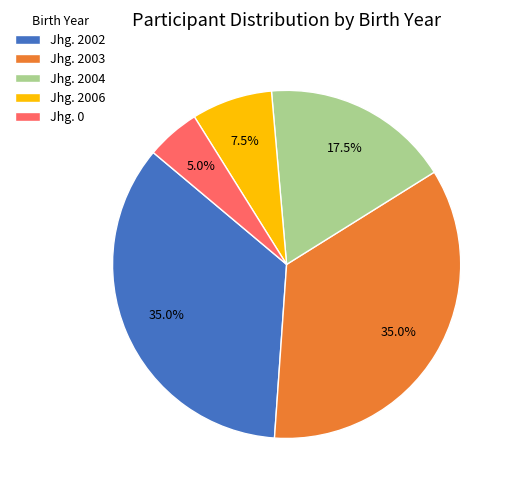

Which has a higher value, Jhg. 0 or Jhg. 2004?

Jhg. 2004